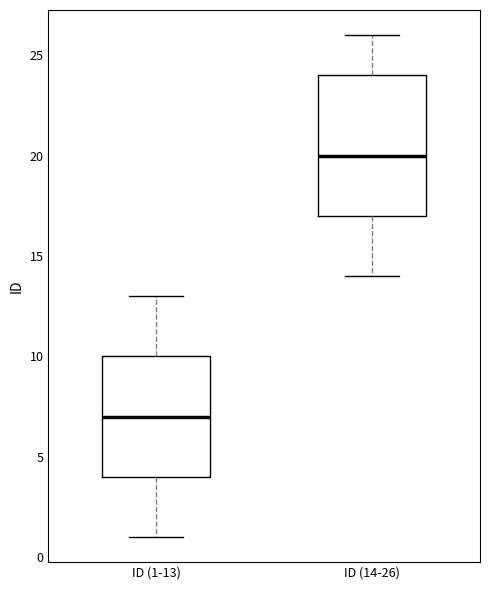

Reading left to right, read every box against the y-axis: the position of its median line, the range the box covers, and the ends of its whiskers. The values are not printed on the chart, so give them approximately, as read against the axis.

ID (1-13): median 7, box 4 to 10, whiskers 1 to 13
ID (14-26): median 20, box 17 to 24, whiskers 14 to 26